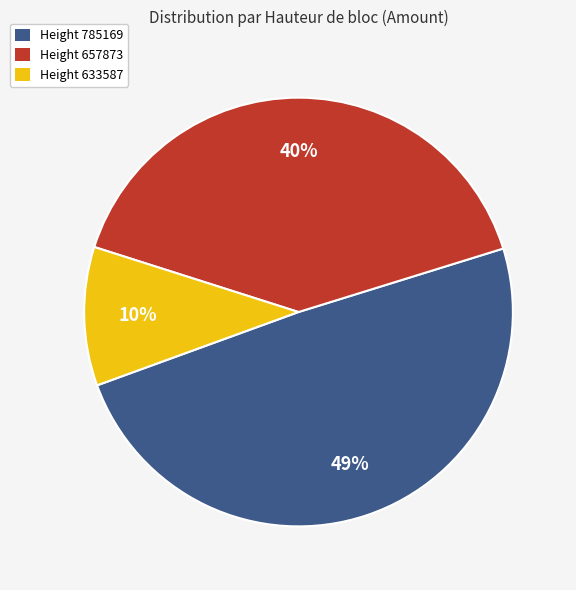

To the nearest percent, what is the combined percentage of Height 633587 and Height 785169?

60%